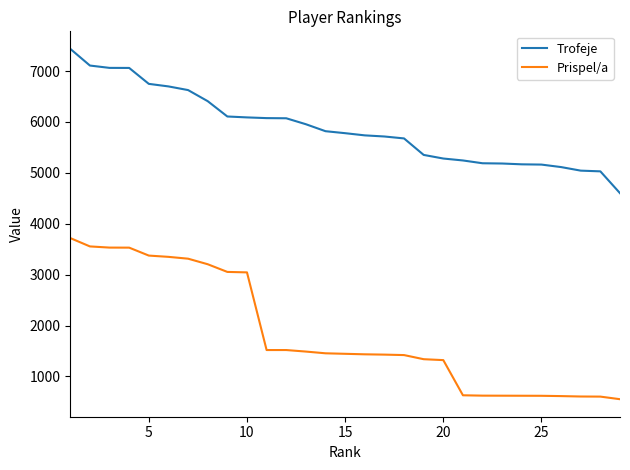

Rank the series by their average value, from lowest to highest.

Prispel/a, Trofeje